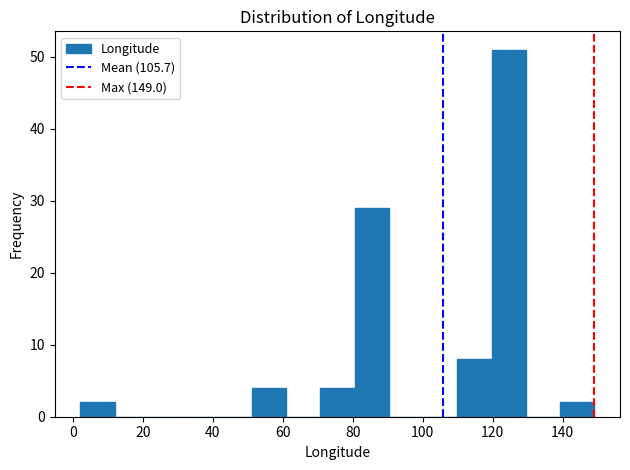

Which range on the x-axis has the tallest bar?

120 to 130